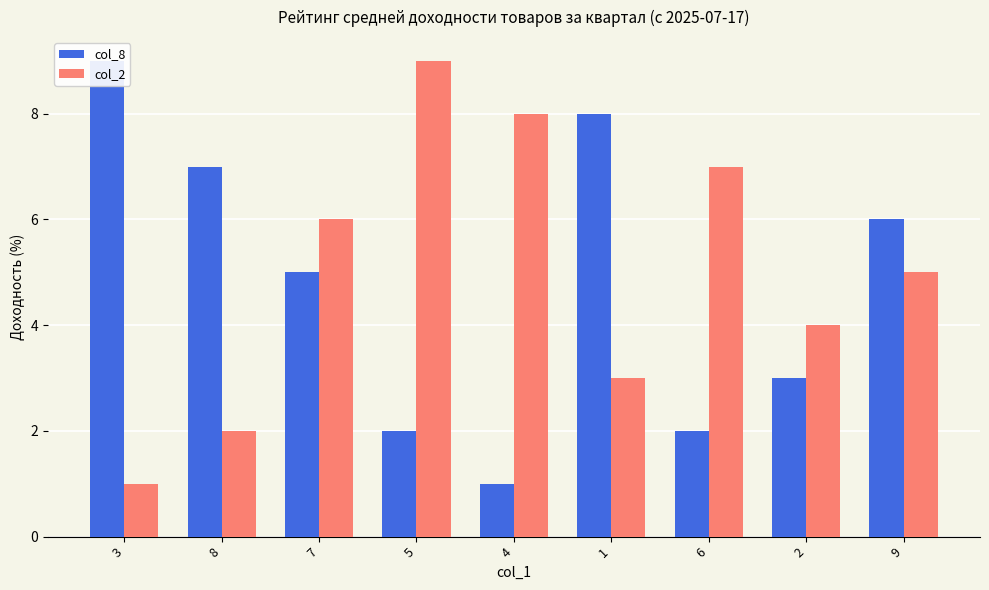

How many values in the col_2 series exceed 5?

4